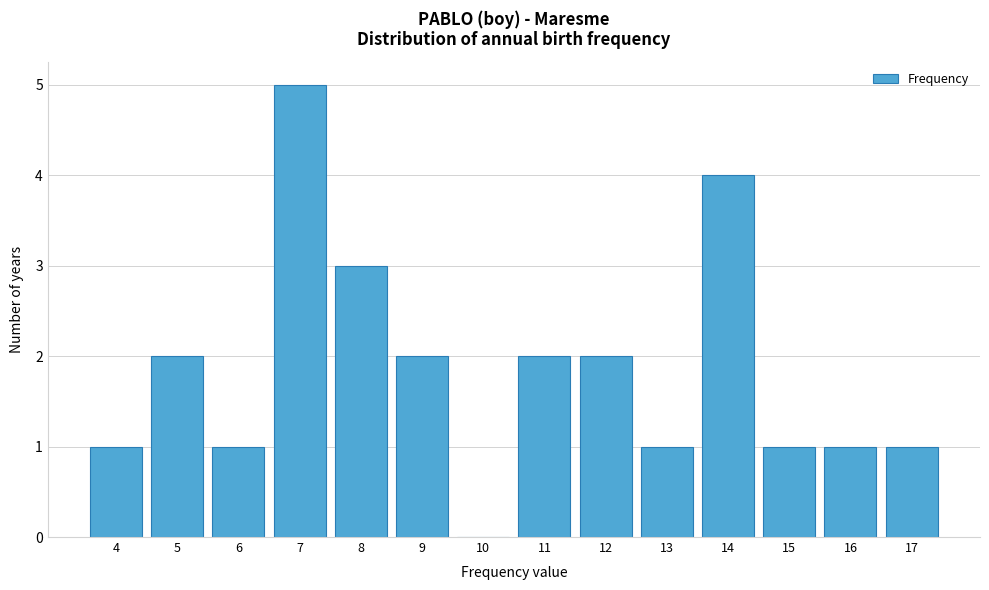

Reading left to right, list every bar in this chart as the range it spans on the x-axis followed by its height. The values are not printed on the chart, so give them approximately, as read against the axis.

3.5 to 4.5: 1
4.5 to 5.5: 2
5.5 to 6.5: 1
6.5 to 7.5: 5
7.5 to 8.5: 3
8.5 to 9.5: 2
9.5 to 10.5: 0
10.5 to 11.5: 2
11.5 to 12.5: 2
12.5 to 13.5: 1
13.5 to 14.5: 4
14.5 to 15.5: 1
15.5 to 16.5: 1
16.5 to 17.5: 1